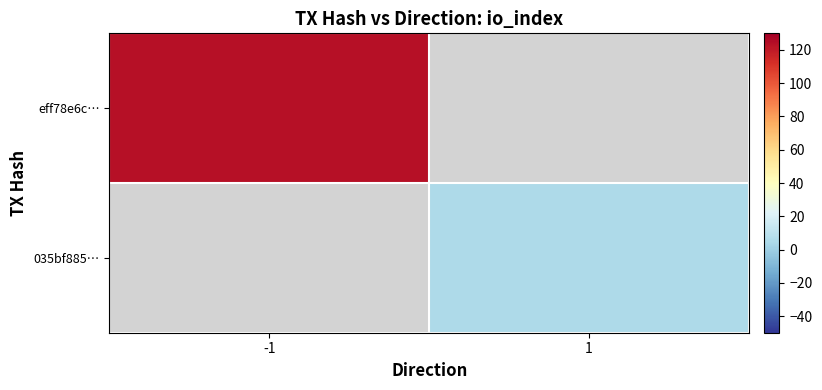

List the labels in order of 035bf885… value, largest first.

-1, 1